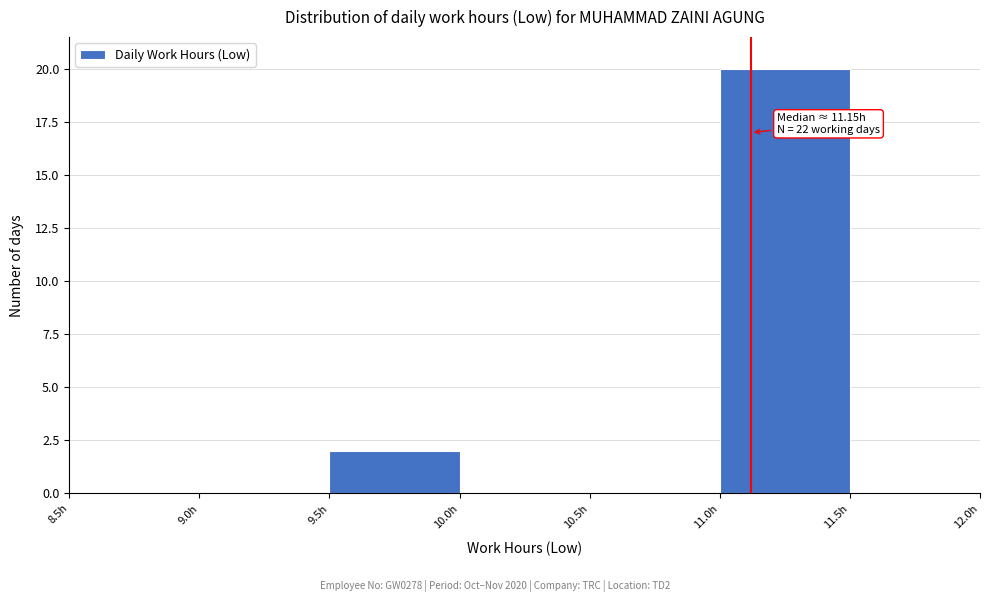

Which range on the x-axis has the tallest bar?

11.0 to 11.5